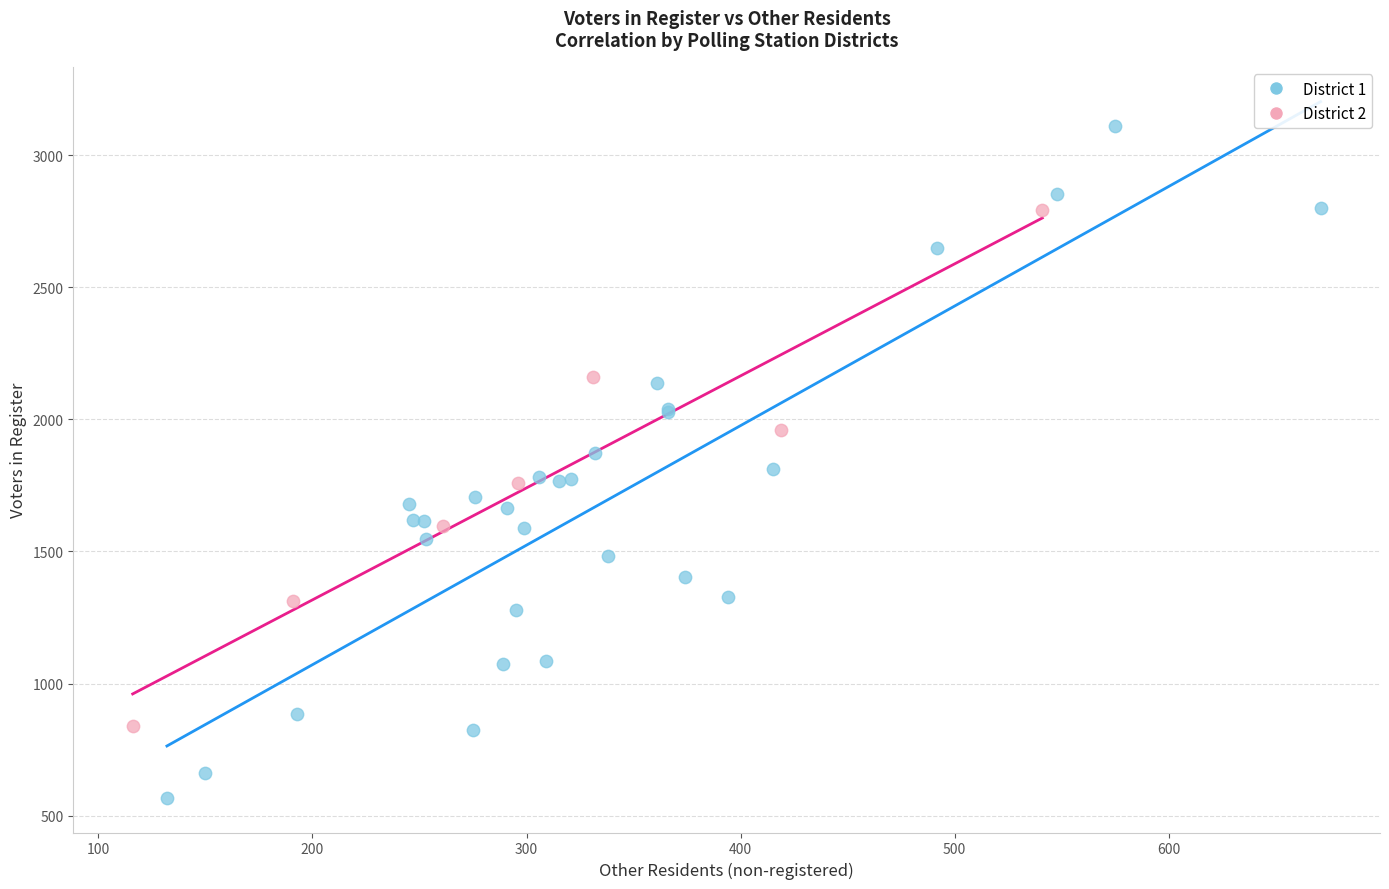

Which series has the widest spread of Y values?

District 1